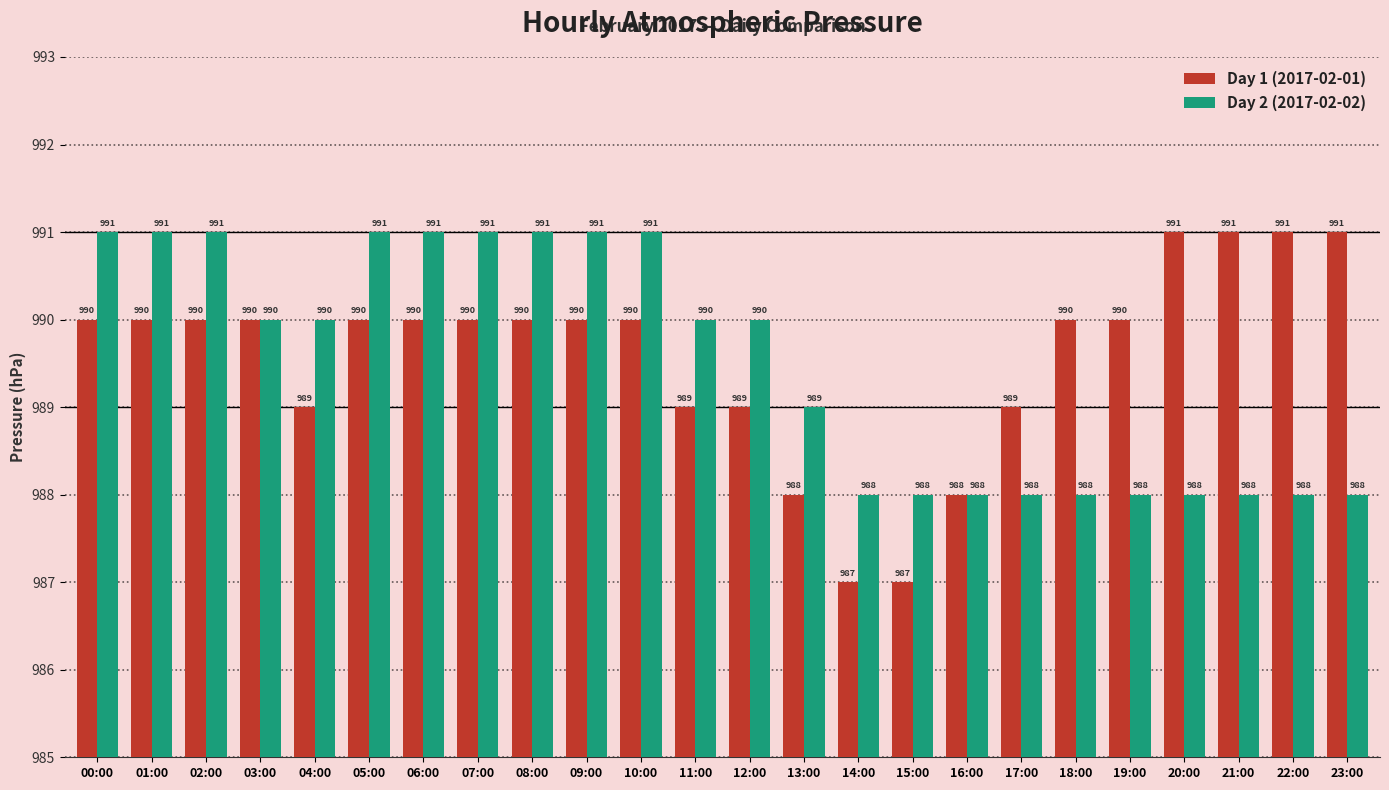

Rank the series at 00:00 from lowest to highest value.

Day 1 (2017-02-01), Day 2 (2017-02-02)